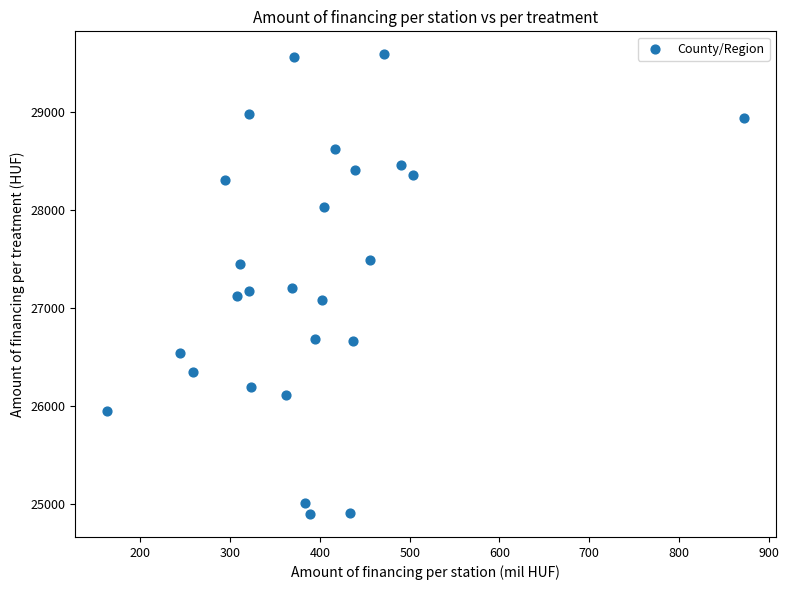

What is the range of Y values (max minus min)?

4701.0